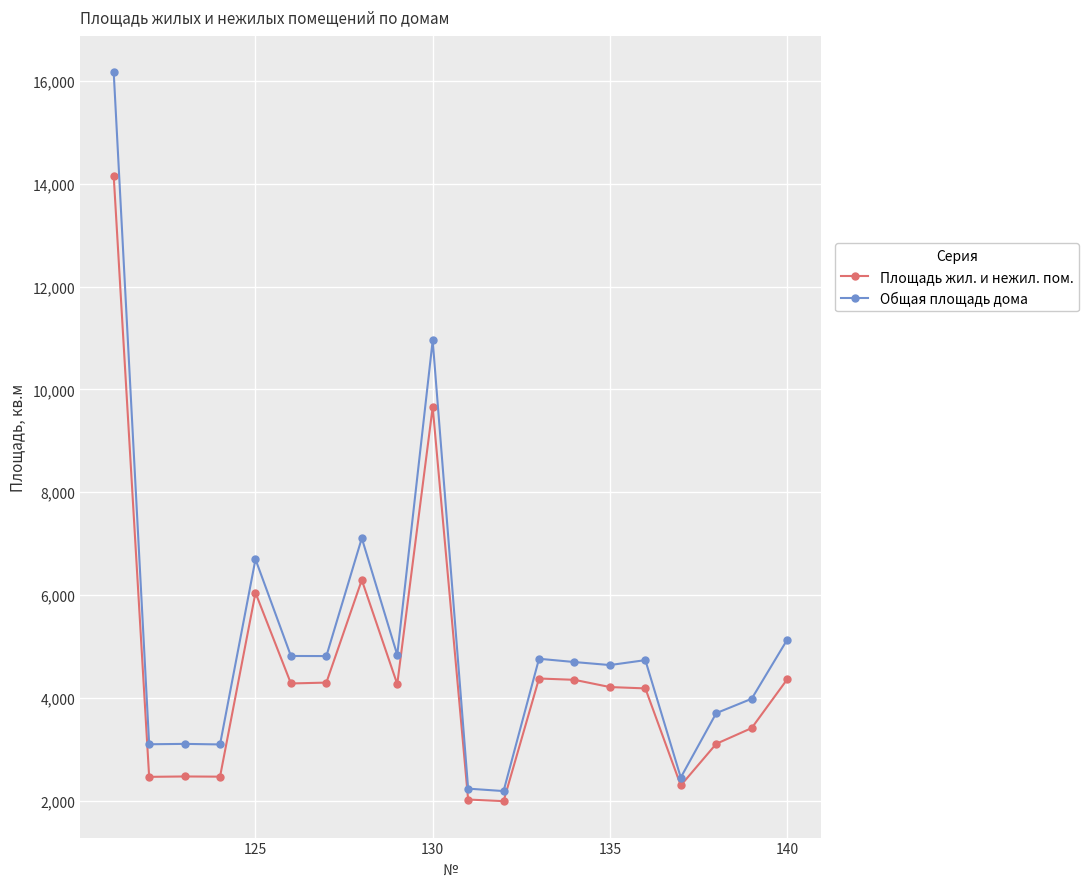

List the series in order of their peak value, lowest first.

Площадь жил. и нежил. пом., Общая площадь дома